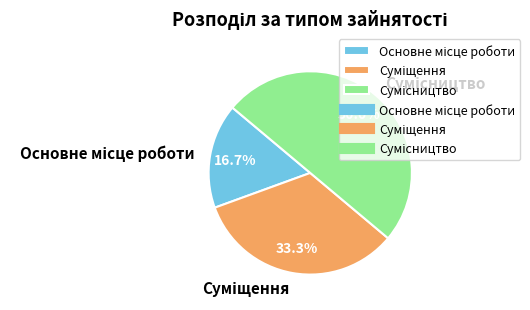

To the nearest percent, what portion does Основне місце роботи represent?

17%